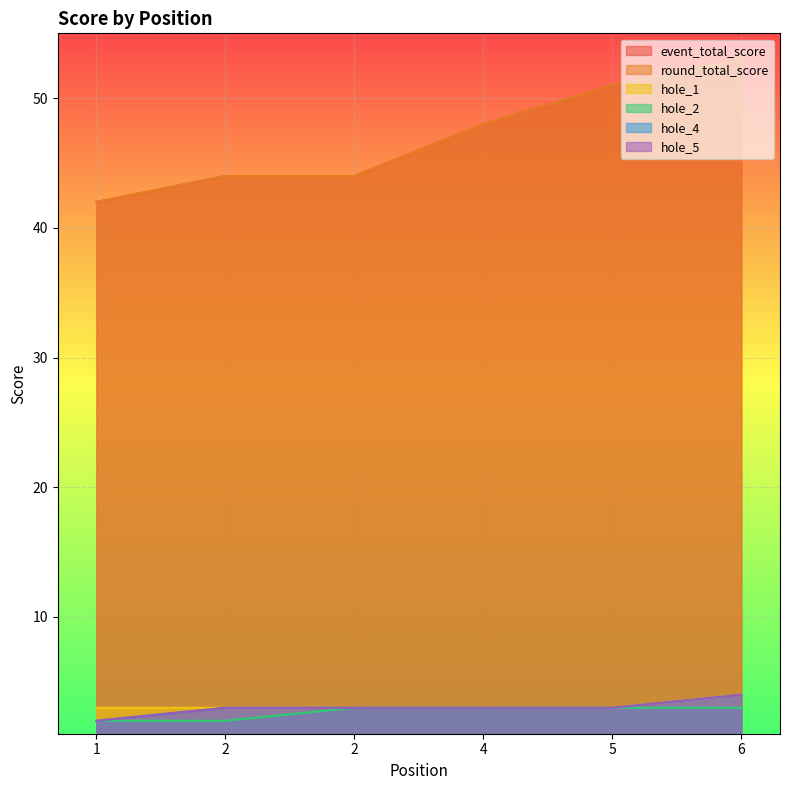

At which label does event_total_score reach its minimum?

1